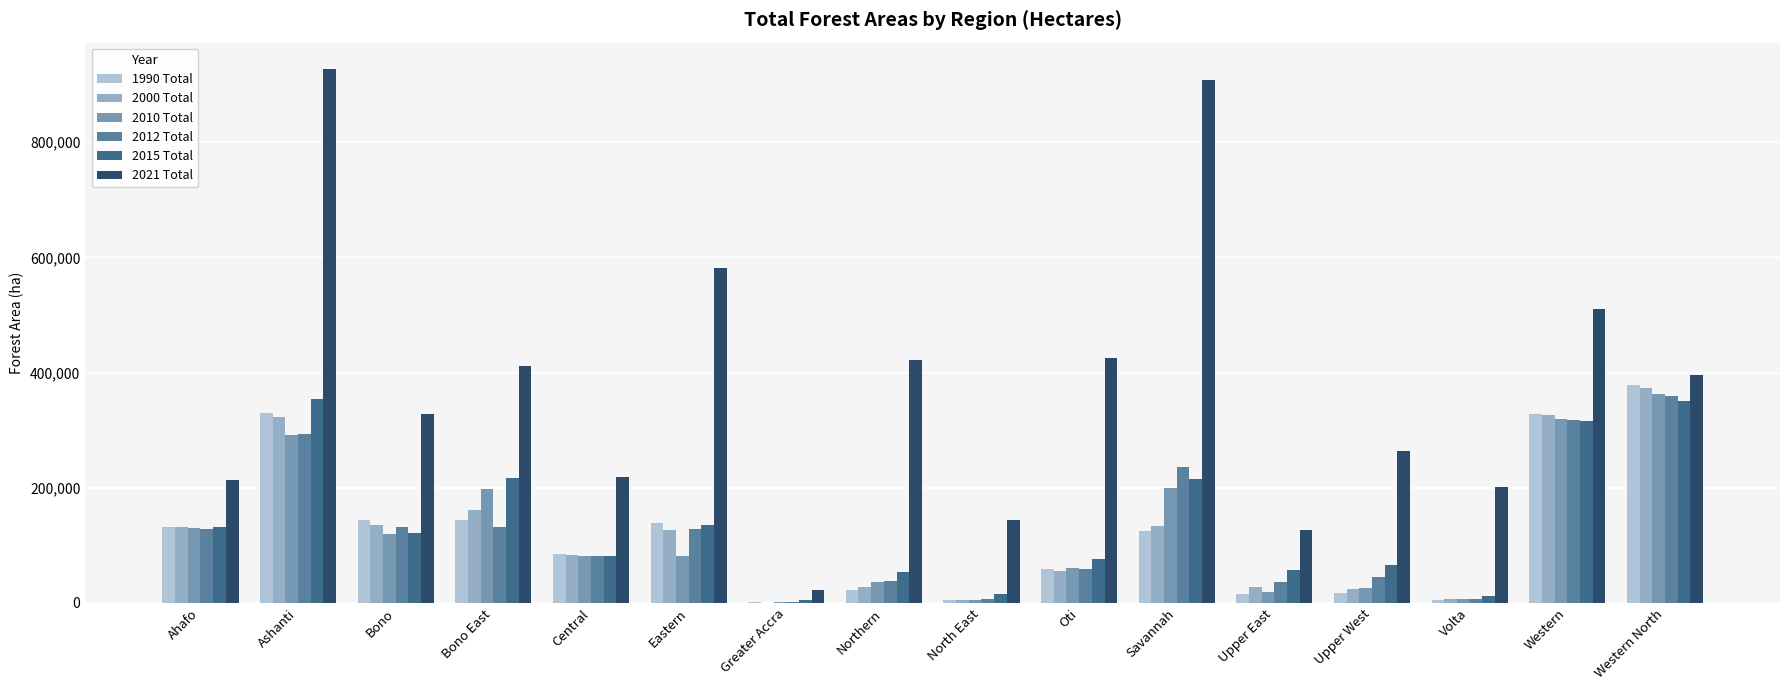

Which series has the largest total across all categories?

2021 Total